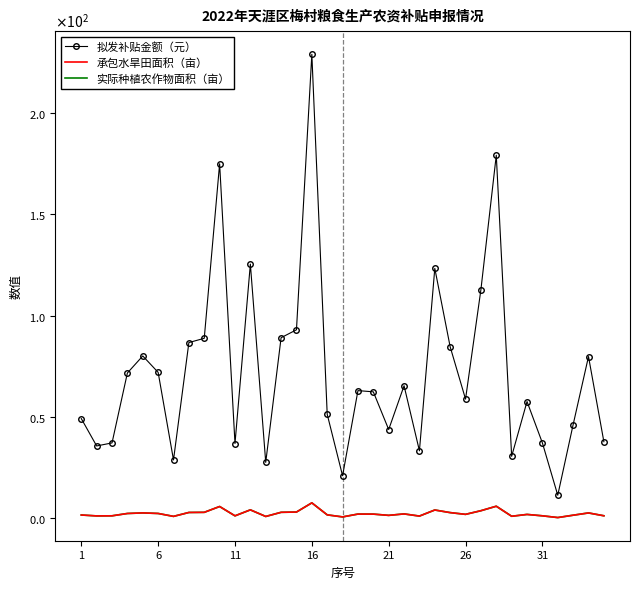

What is the average value of the 拟发补贴金额（元） series?

72.2